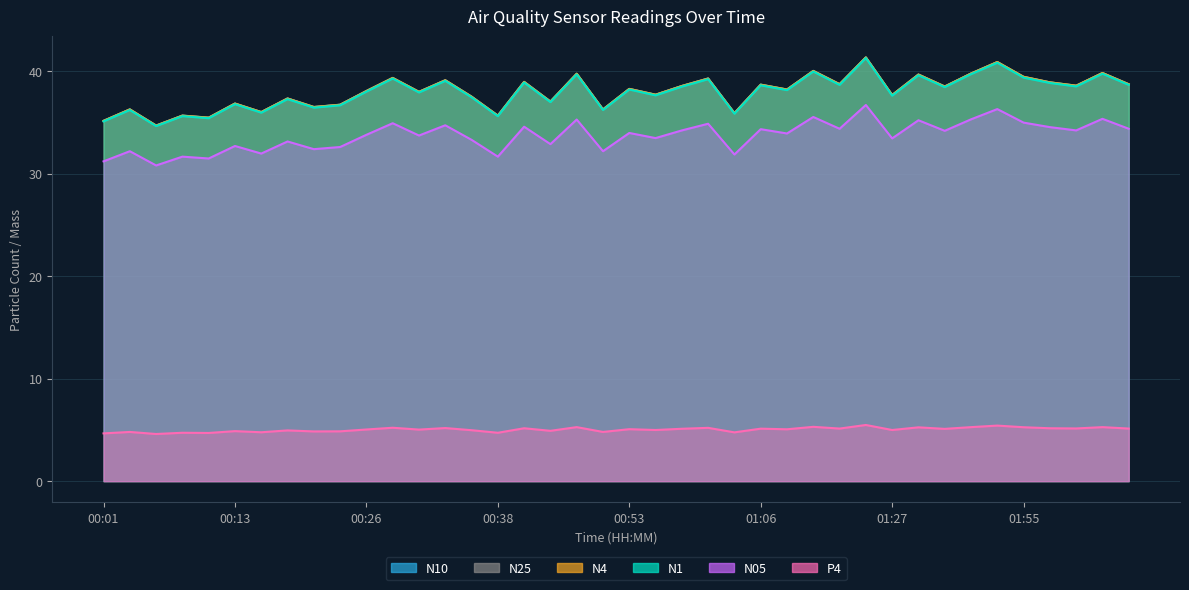

At which category does P4 reach its first local valley?

00:06